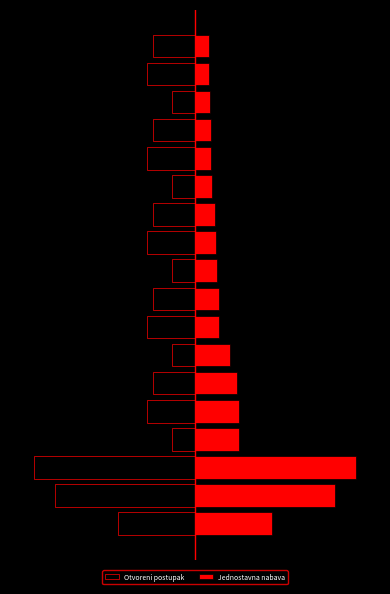

List the series in order of their peak value, lowest first.

Otvoreni postupak, Jednostavna nabava